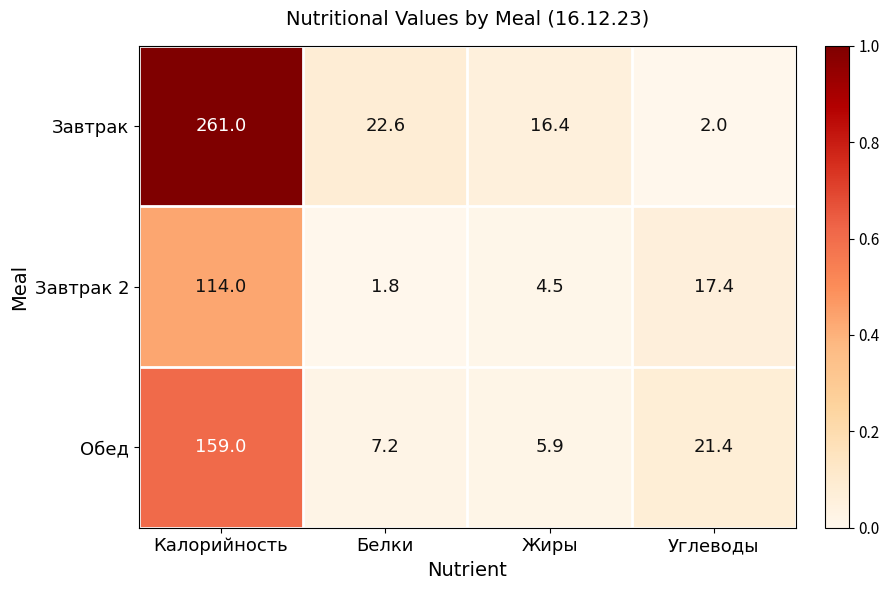

What is the sum of the Завтрак values at Калорийность and Углеводы?

263.0